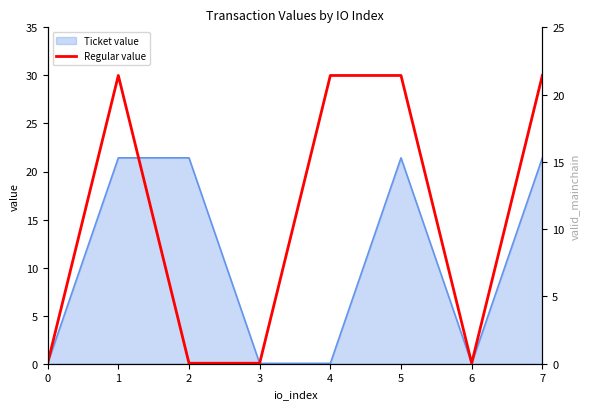

Reading left to right, extract all data points from this chart.

0=0.0	1=21.4	2=0.0	3=0.0	4=21.4	5=21.4	6=0.0	7=21.4